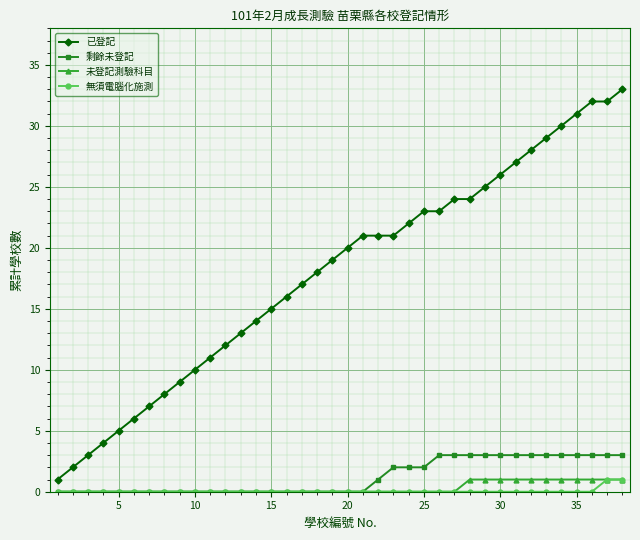

Which series has the largest total across all categories?

已登記